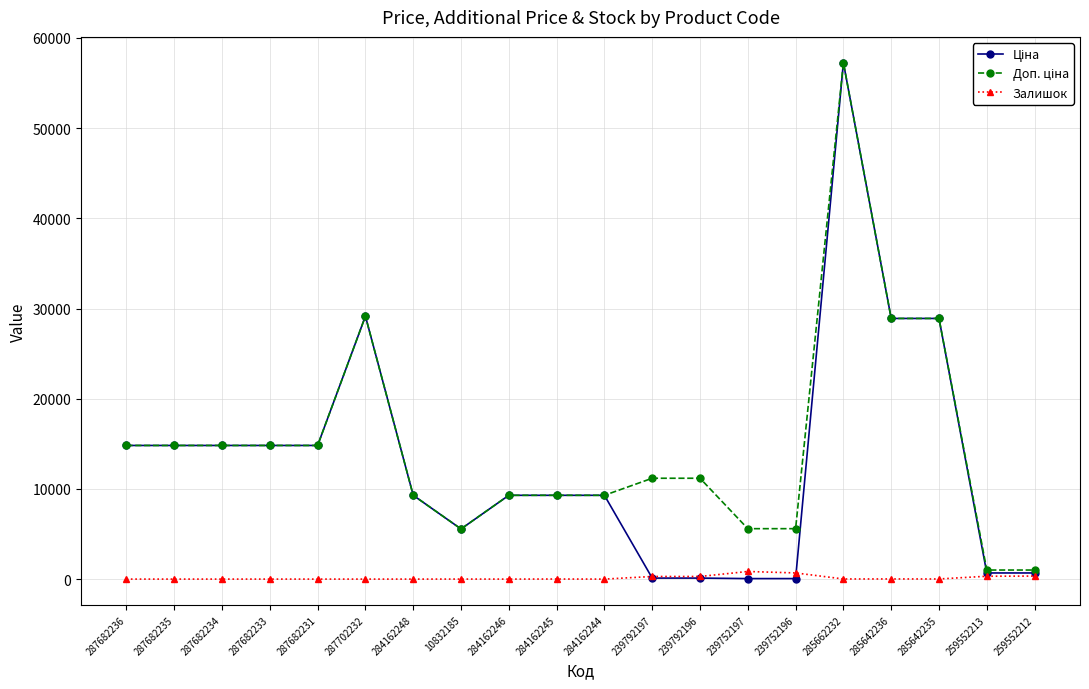

What is the spread (max minus min) of values at 287702232?

29152.3